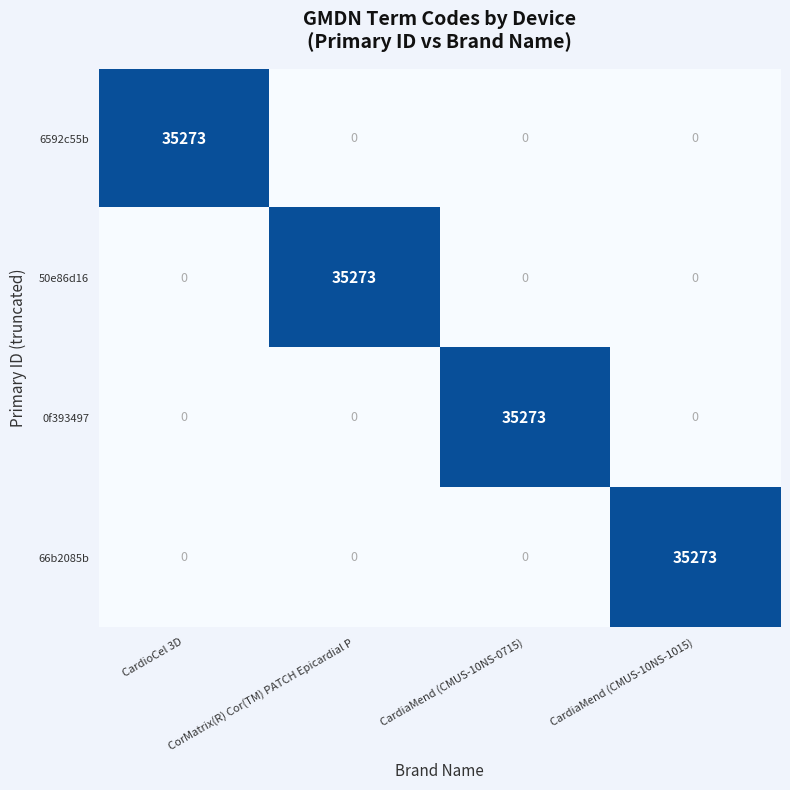

What is the total value across all series at CardiaMend (CMUS-10NS-1015)?

35273